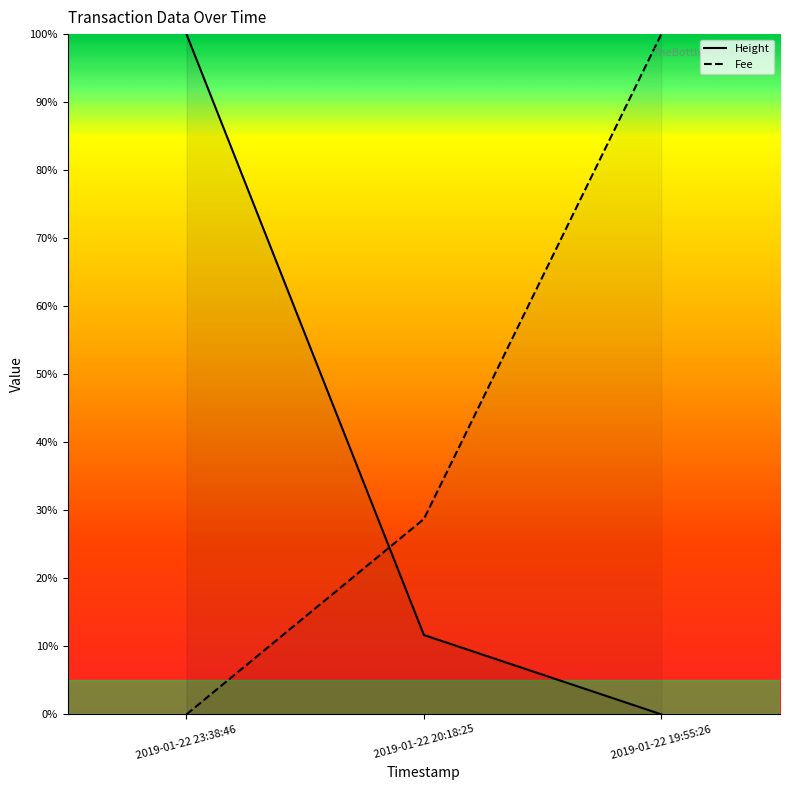

Is this an area chart (filled region under the line)?

No